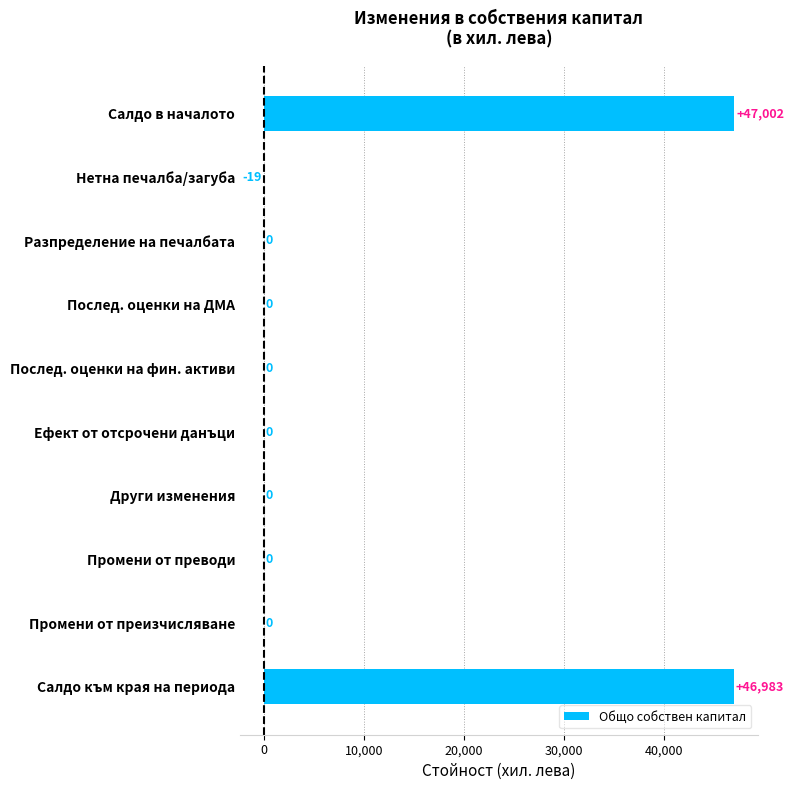

Which category has the highest value across all series?

Салдо в началото